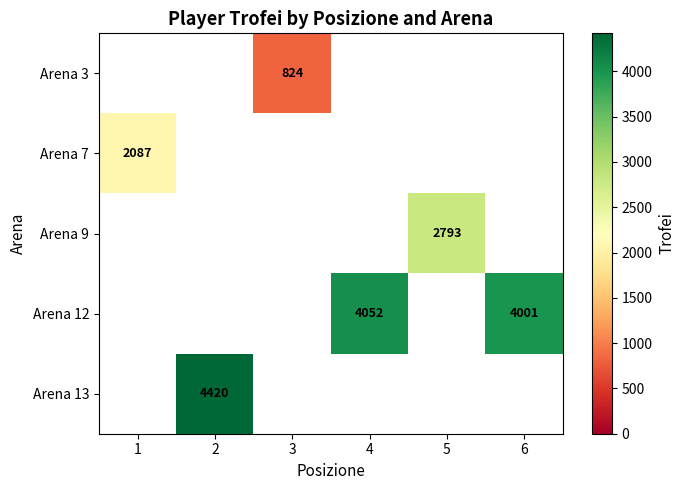

The value of Arena 7 at 1 is 3224. True or false?

False